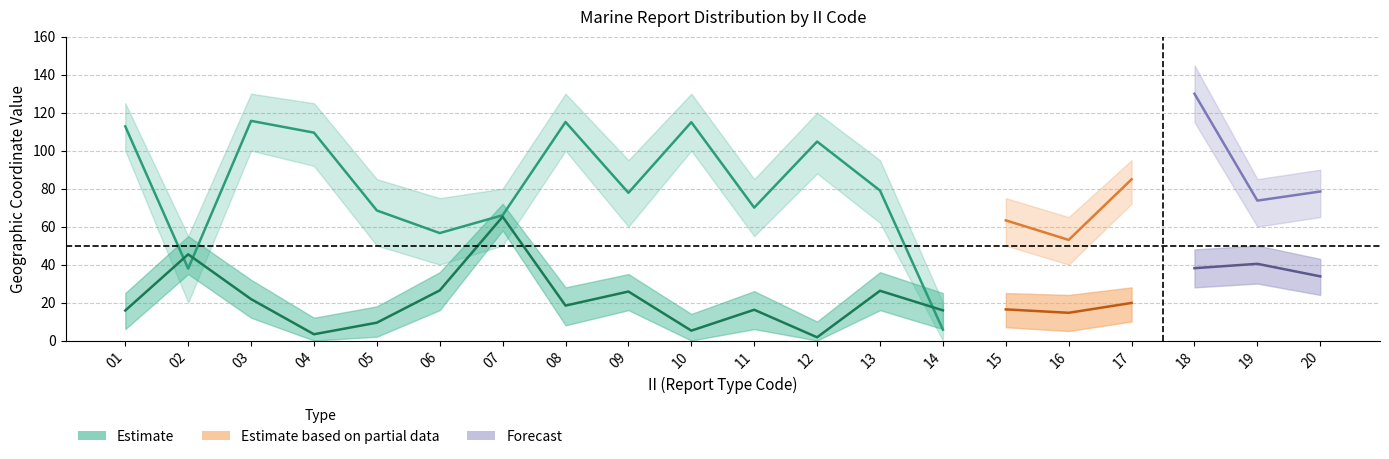

The LAT_upper series shows 26.0 at 11. True or false?

True